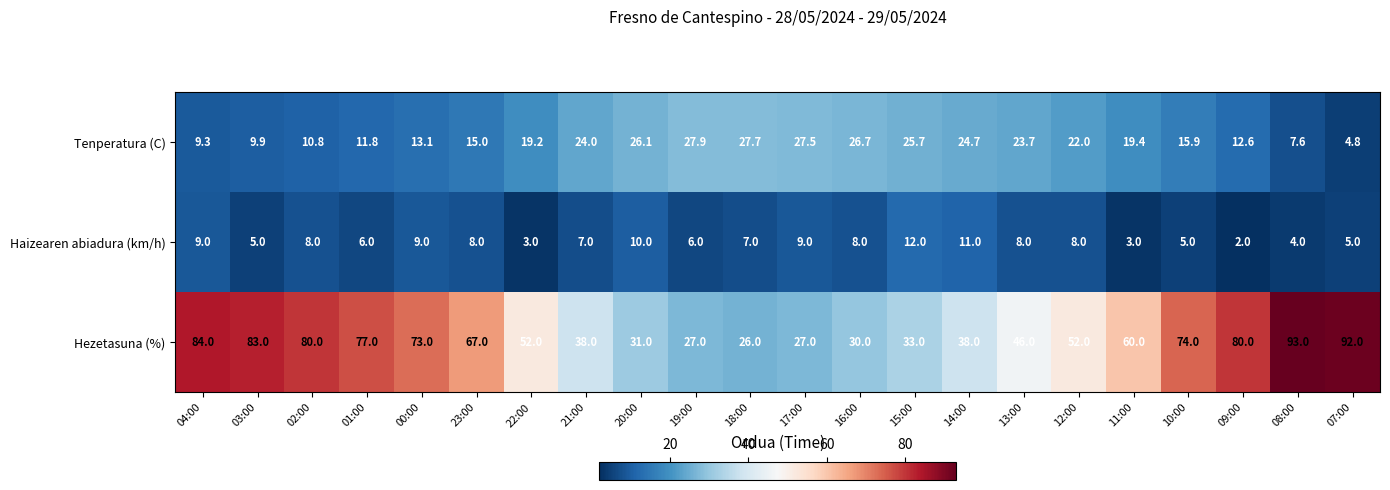

What is the difference between the Hezetasuna (%) values at 11:00 and 14:00?

22.0